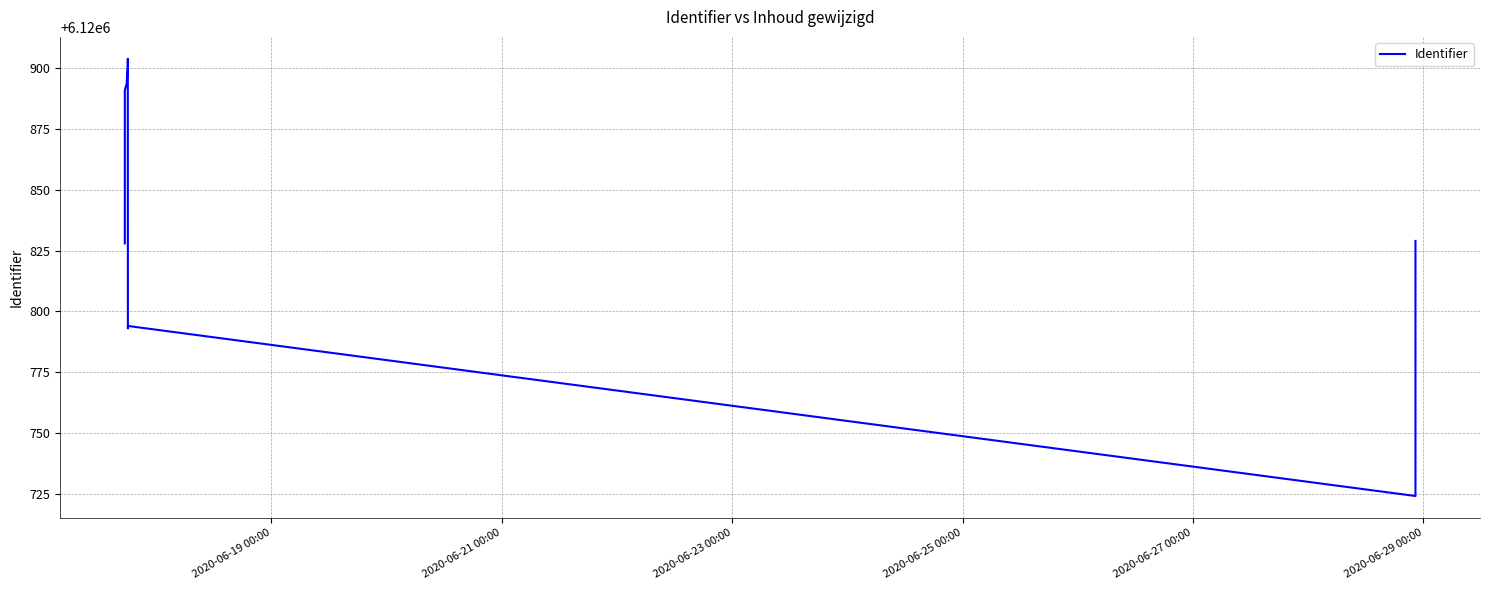

How many data points are above 6120891?

4